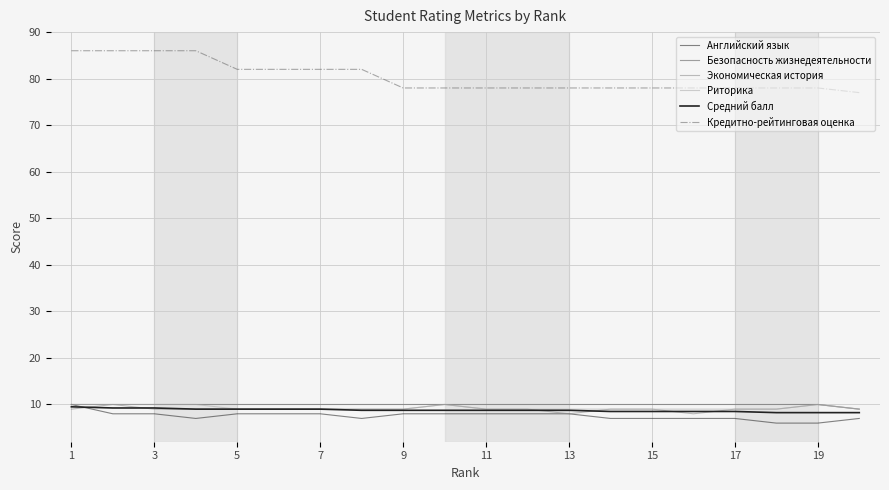

What is the value of the Экономическая история point at the 5th from the left?

9.0